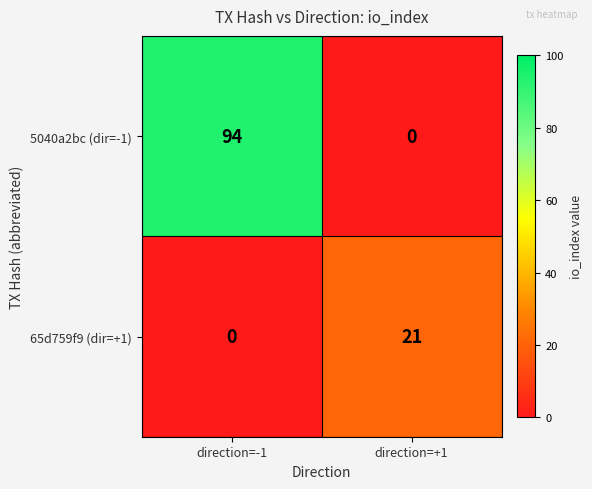

Rank the series by their average value, from lowest to highest.

65d759f9 (dir=+1), 5040a2bc (dir=-1)